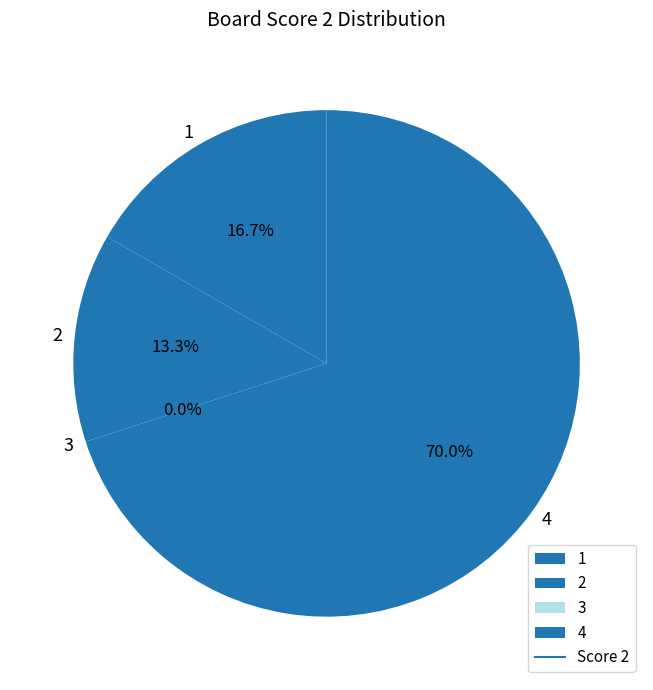

Rank the categories by value from highest to lowest.

4, 1, 2, 3